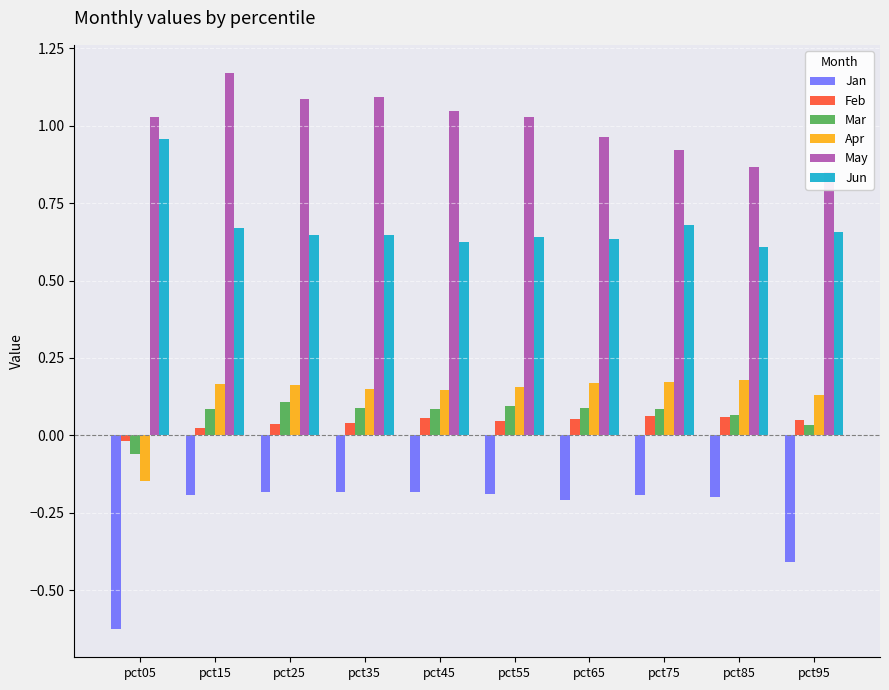

Rank the series by their maximum value, from lowest to highest.

Jan, Feb, Mar, Apr, Jun, May